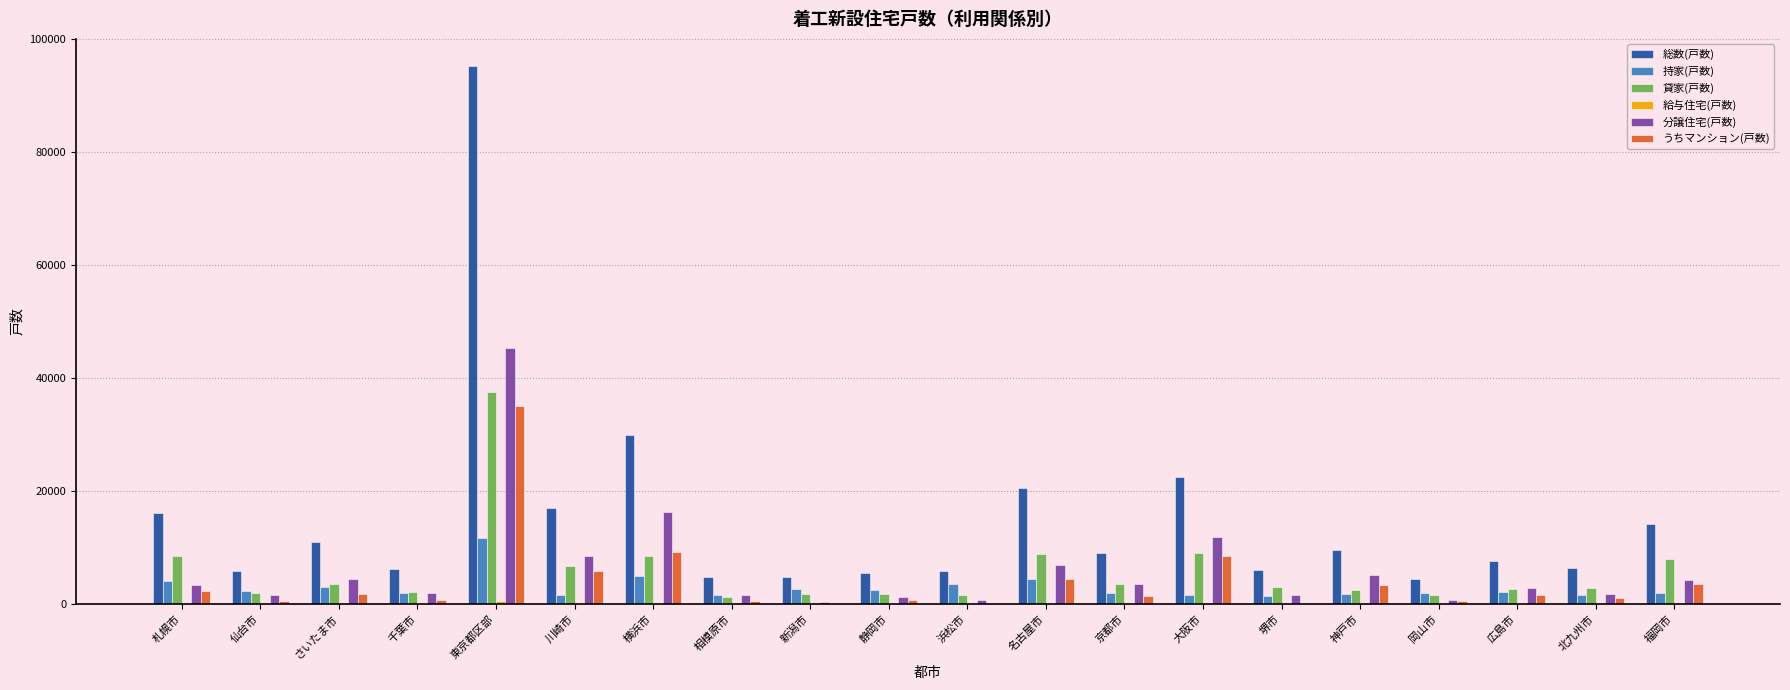

What is the average value of the 総数(戸数) series?

15137